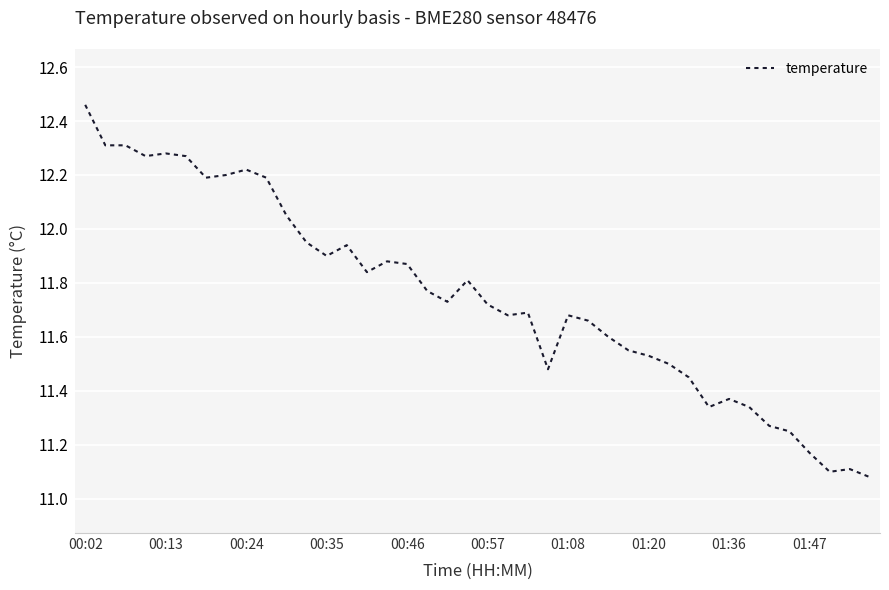

What is the sum of all values?

470.0